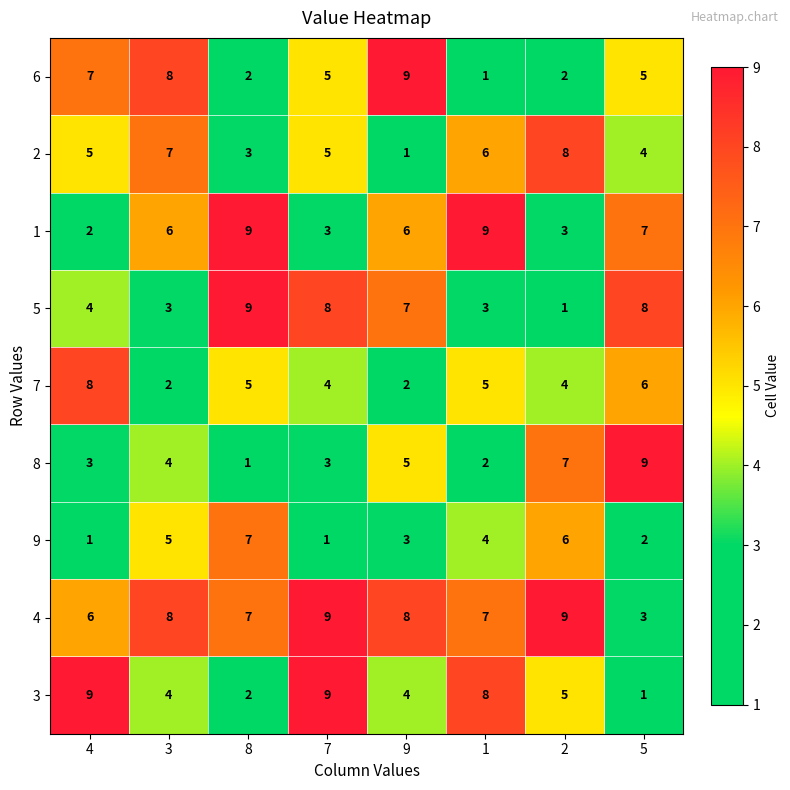

Count the number of categories in the chart.

8